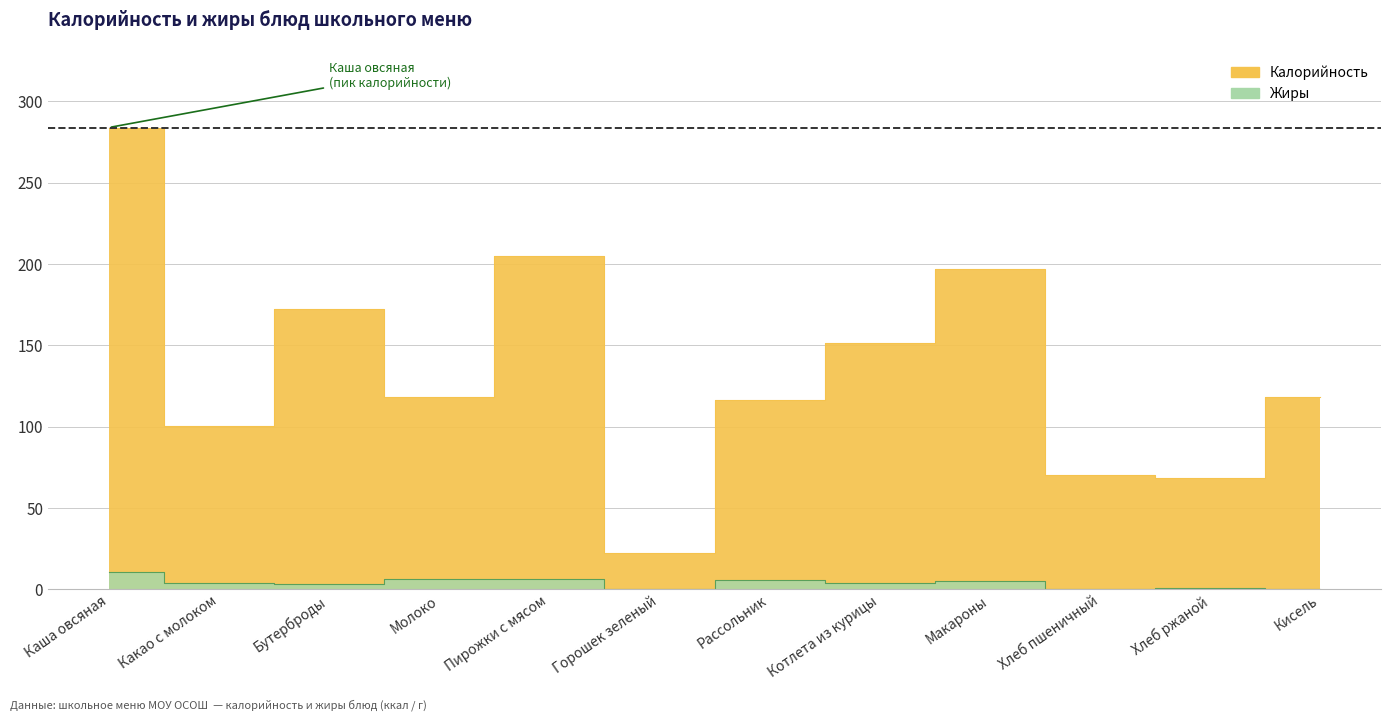

How many lines are shown in the chart?

2